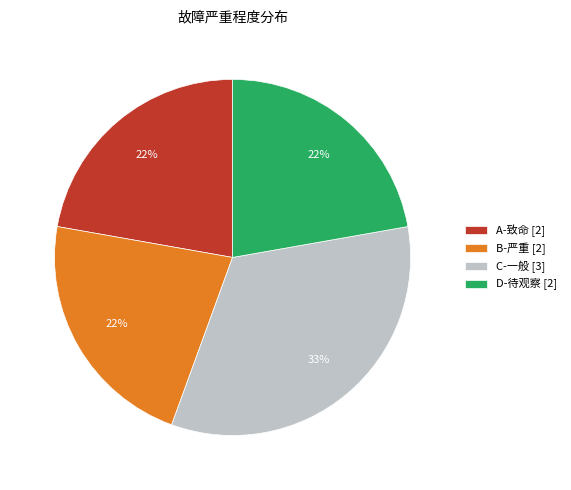

To the nearest percent, what is the difference between the C-一般 and B-严重 slice percentages?

11%